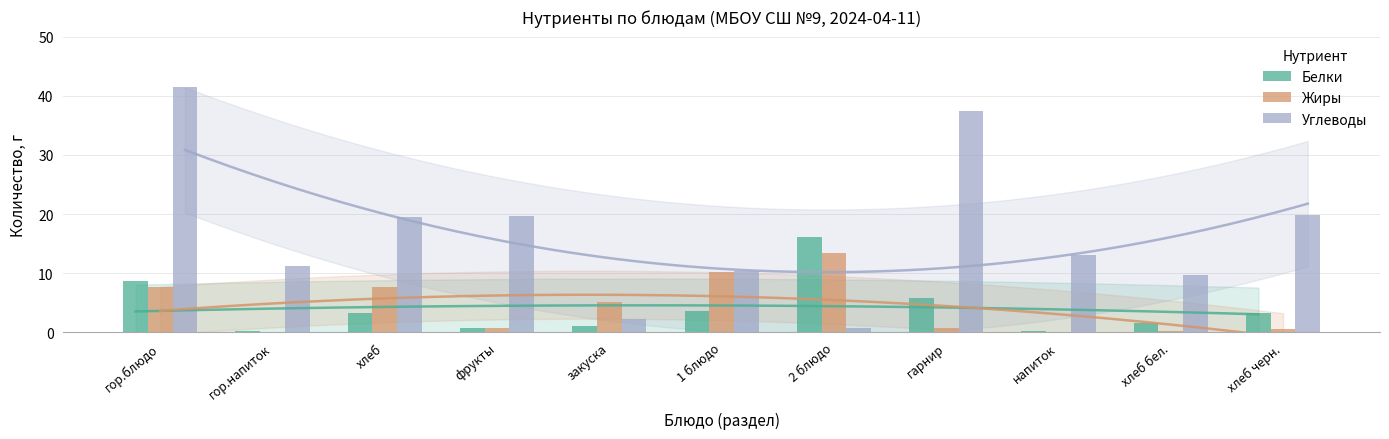

Are the bars horizontal?

No